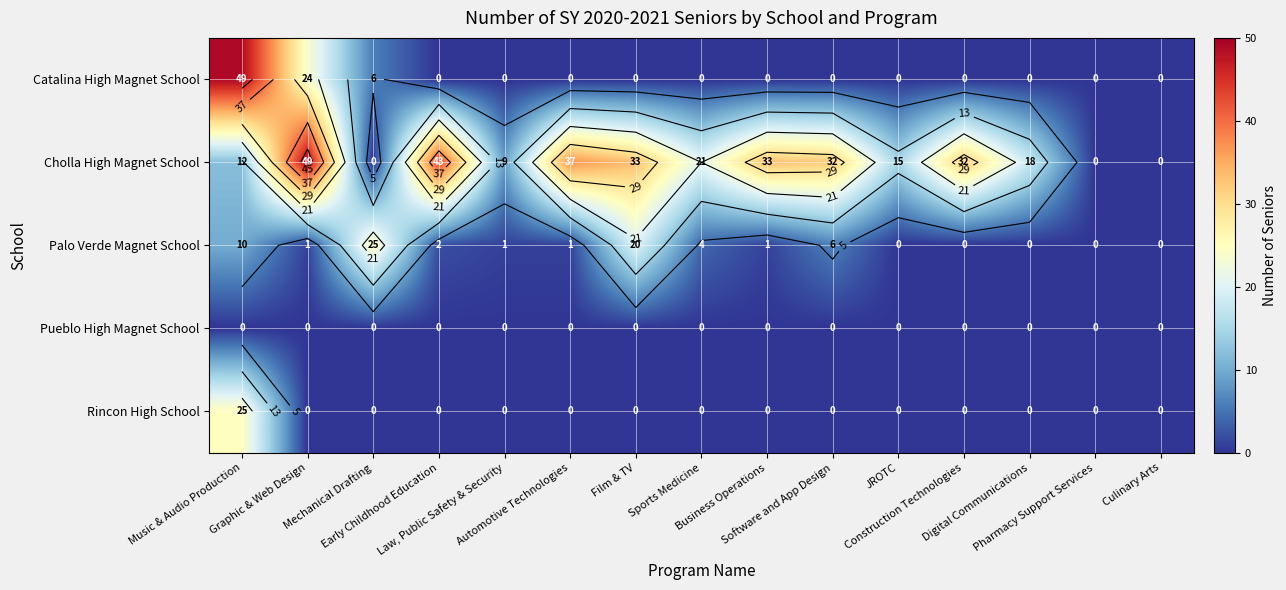

Is the value of Palo Verde Magnet School at Digital Communications greater than the value of Catalina High Magnet School at Software and App Design?

No